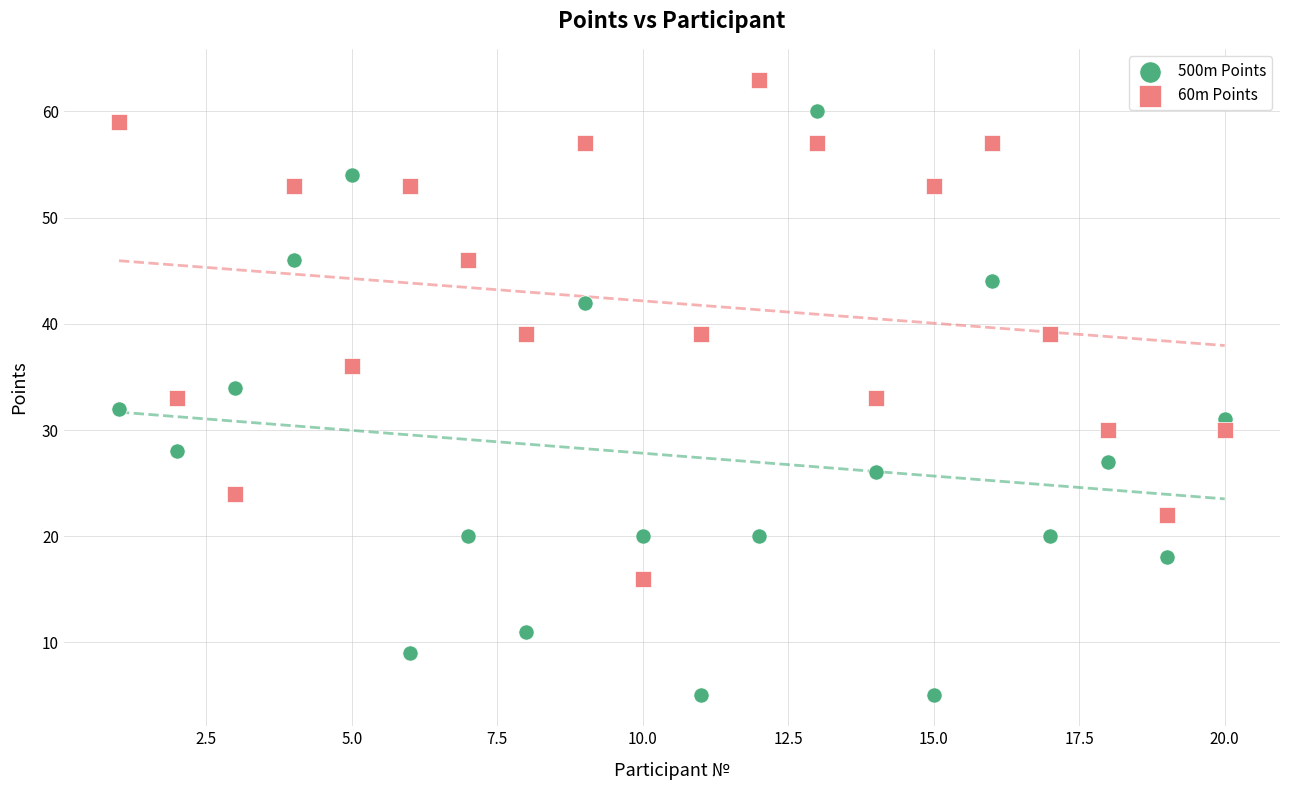

Which series contains the highest Y value?

60m Points